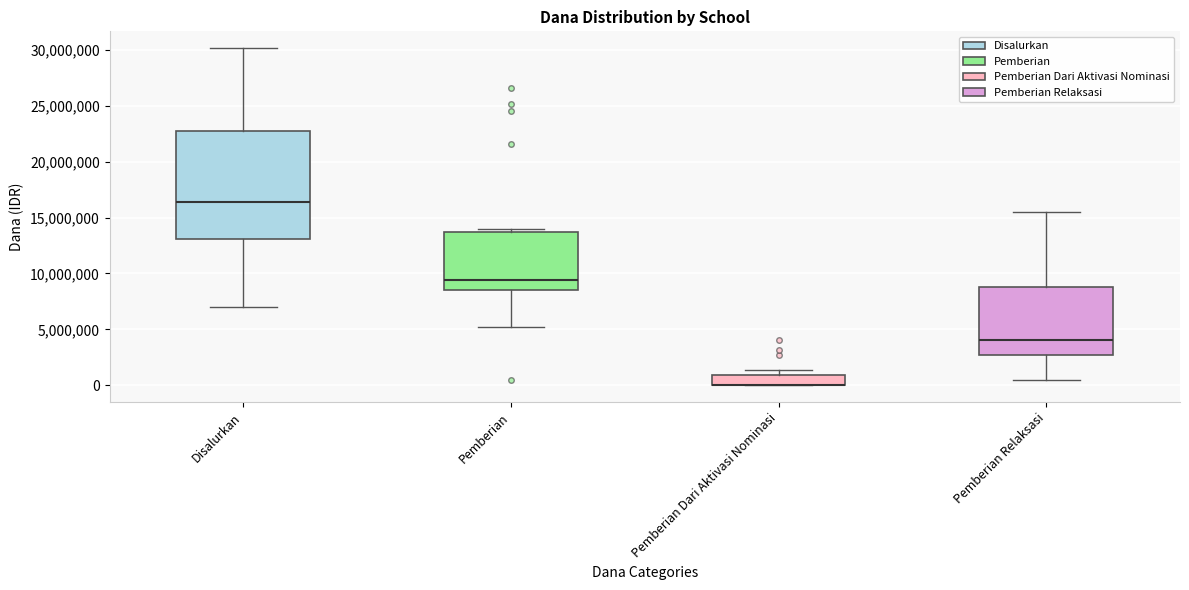

Which box is the tallest, from its lower edge to its upper edge?

Disalurkan